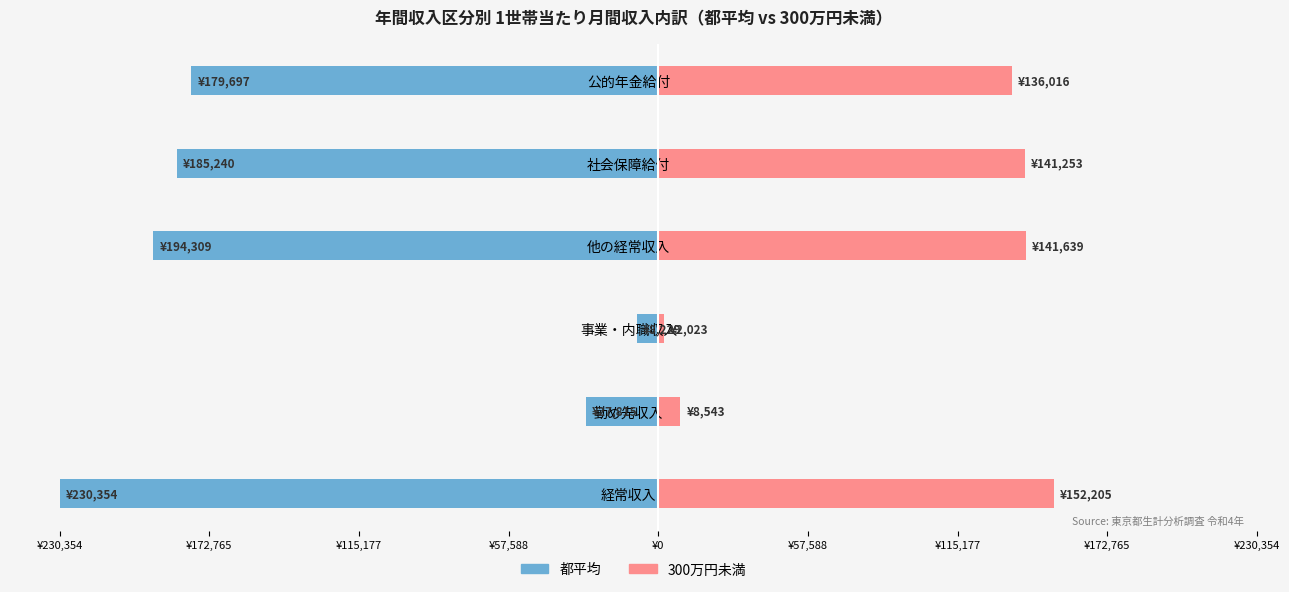

Which series has the largest range (max minus min)?

都平均